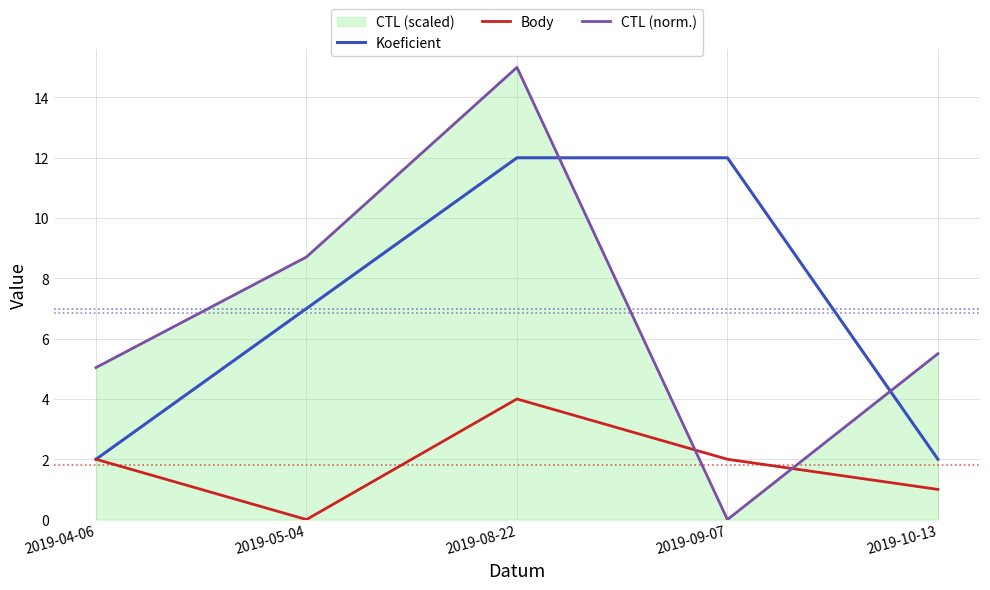

What is the sum of all Body values?

9.0